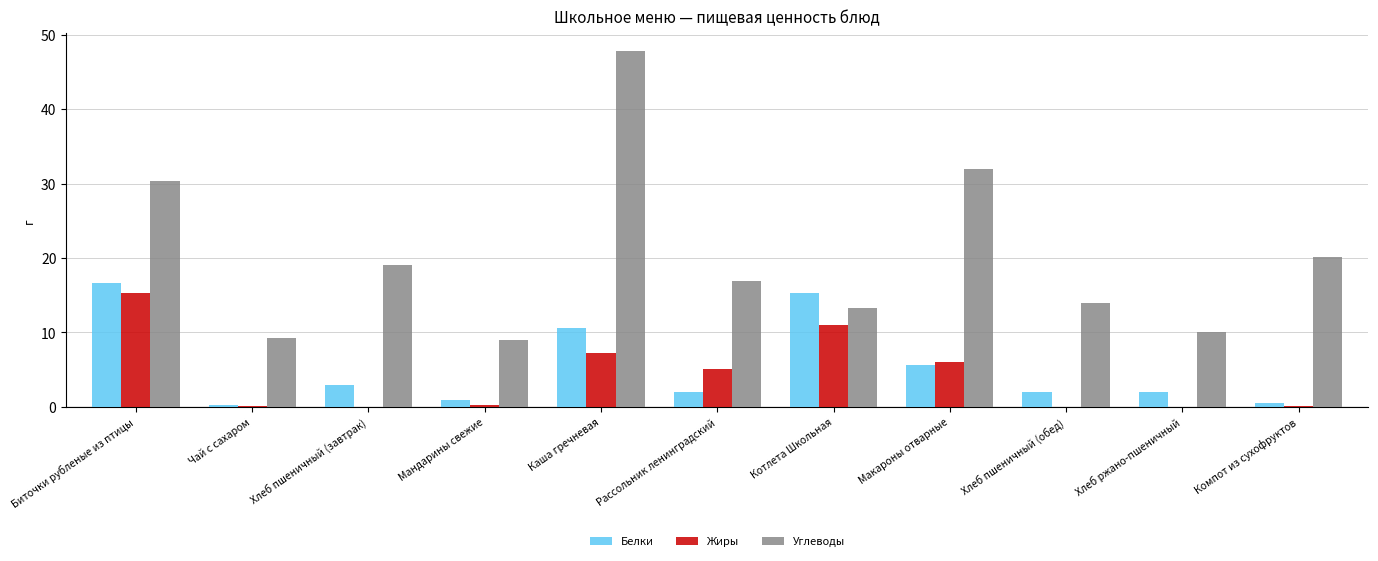

At which category does the chart reach its peak across all series?

Каша гречневая